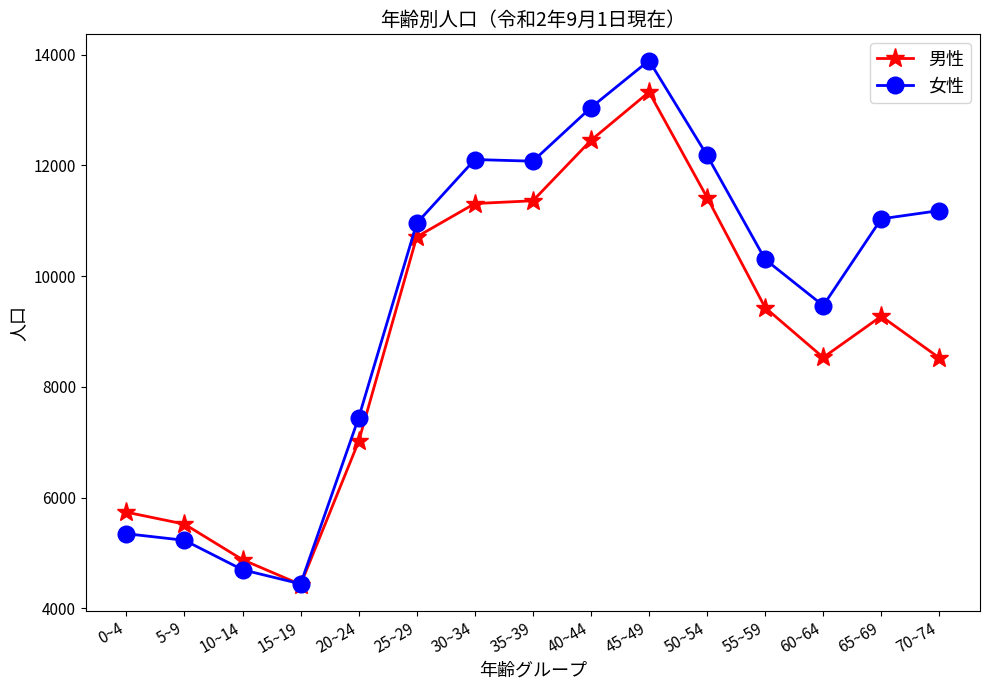

At which label is 女性 closest to 9168?

60~64